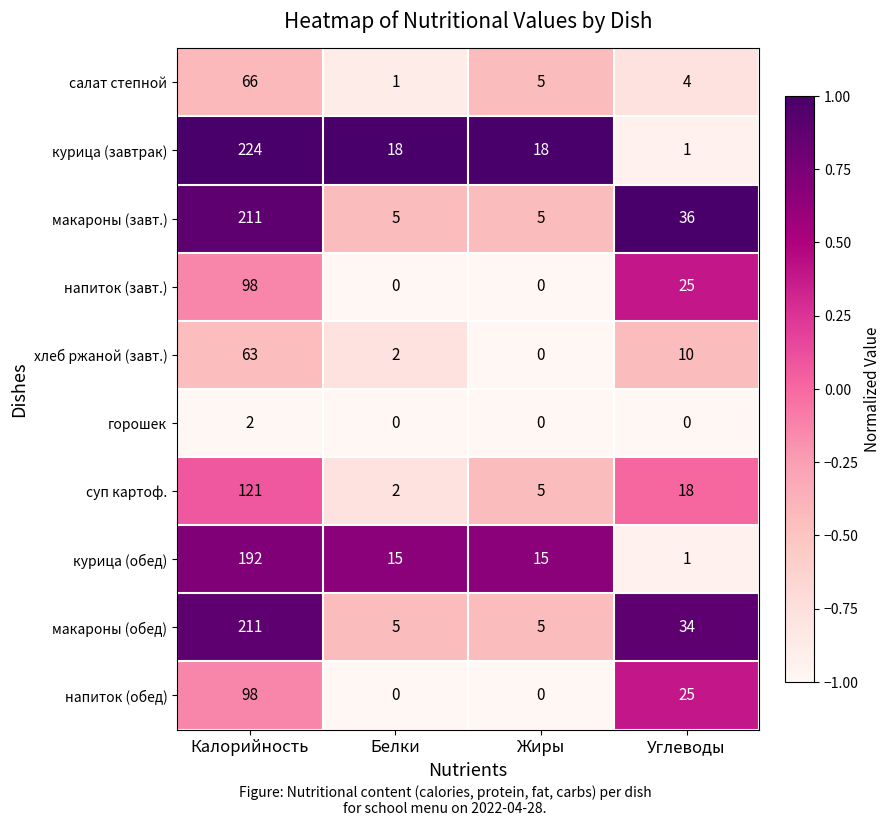

What is the sum of the макароны (завт.) values at Белки and Жиры?

10